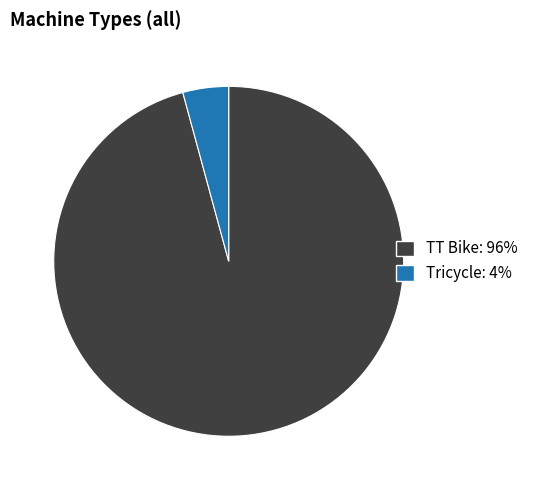

Is there any slice that represents more than half of the pie?

Yes